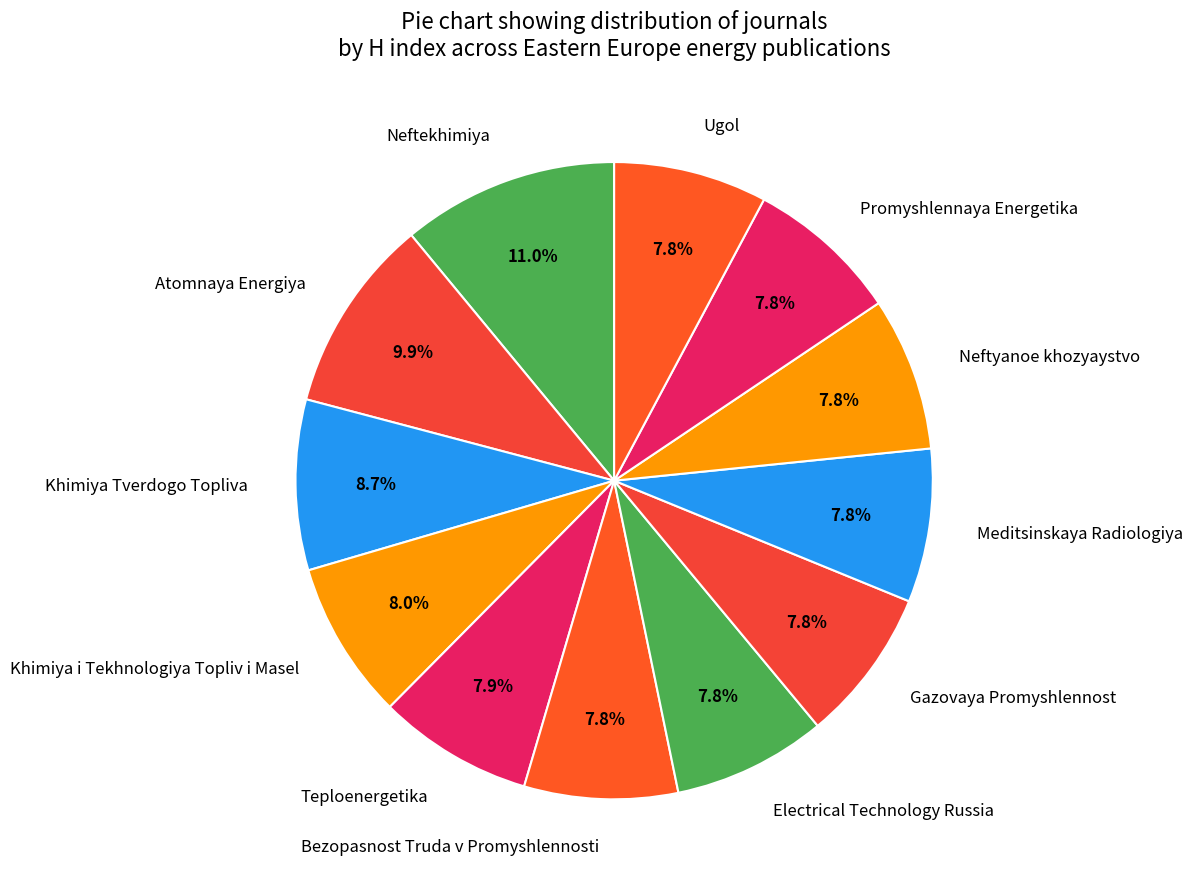

To the nearest percent, what is the difference between the largest and smallest slice percentages?

3%